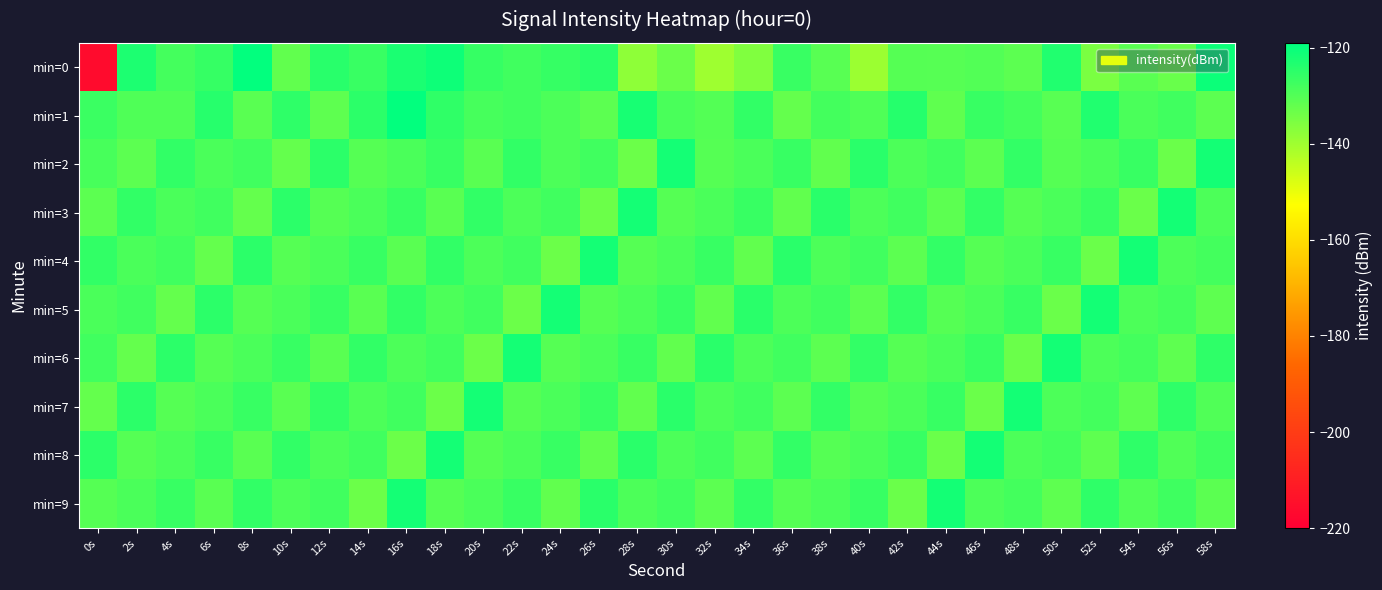

Which series changed the most between 0s and 38s?

min=0